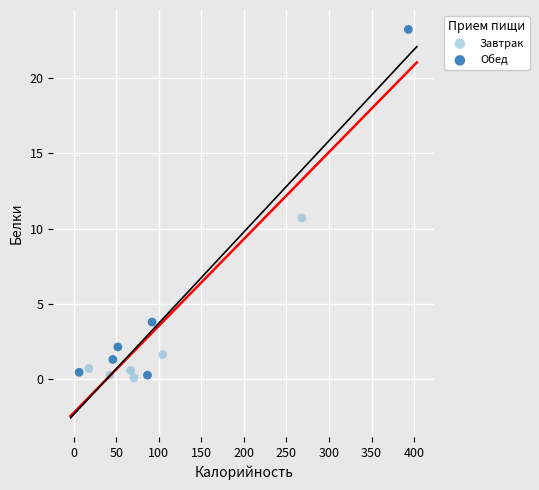

Which series has the largest Y range (max minus min)?

Обед